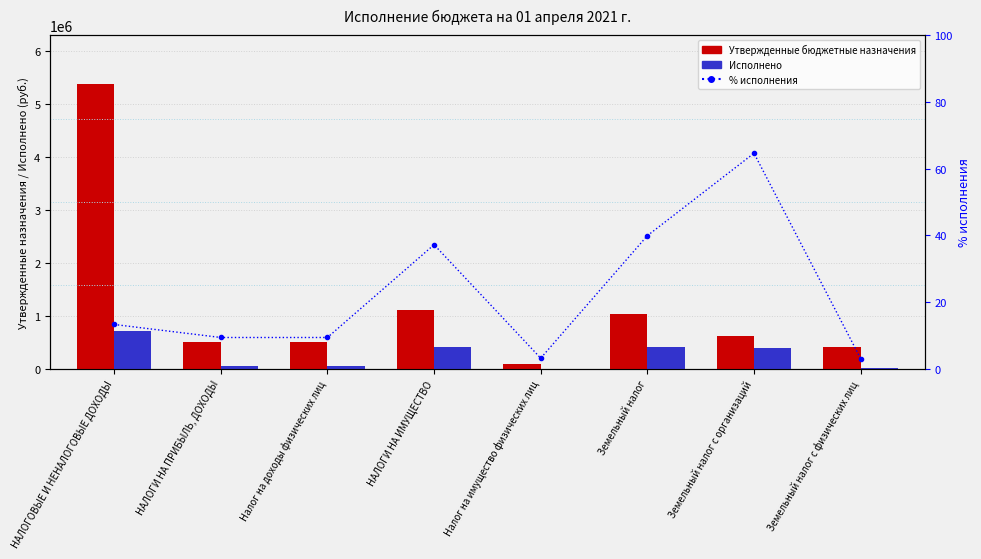

Which series has the largest total across all categories?

Утвержденные бюджетные назначения